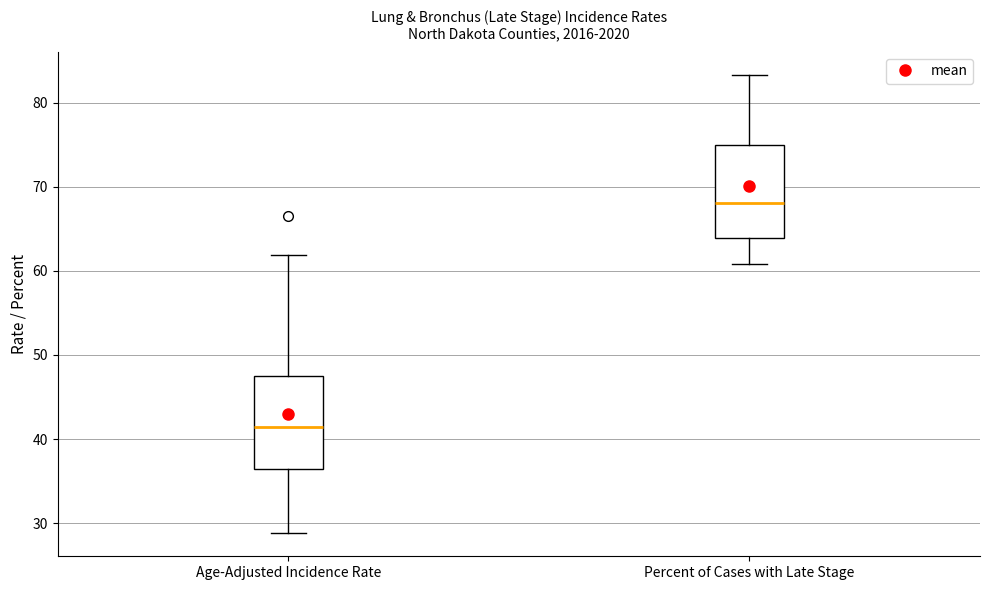

Which box's median line is the lowest?

Age-Adjusted Incidence Rate